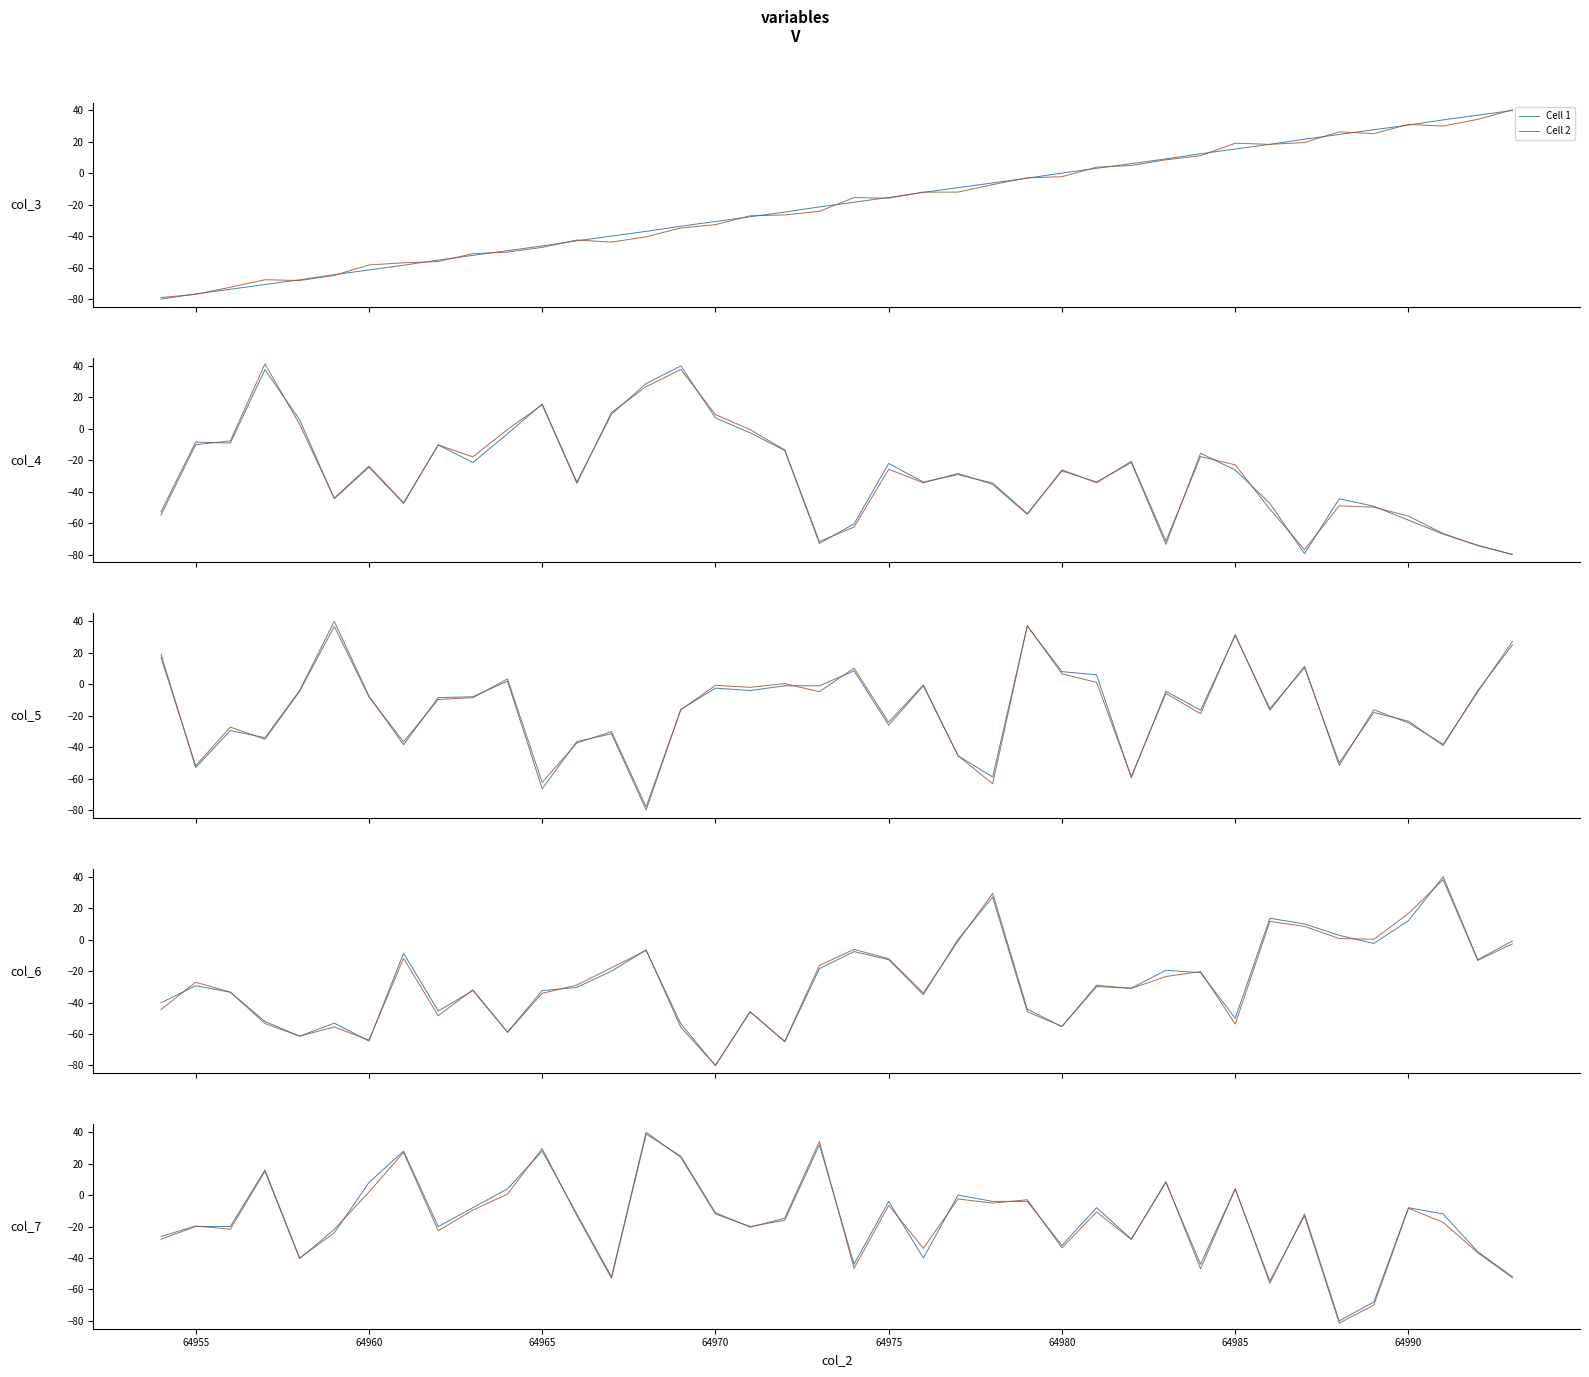

The Cell 1 series shows -20.0 at 64990. True or false?

True